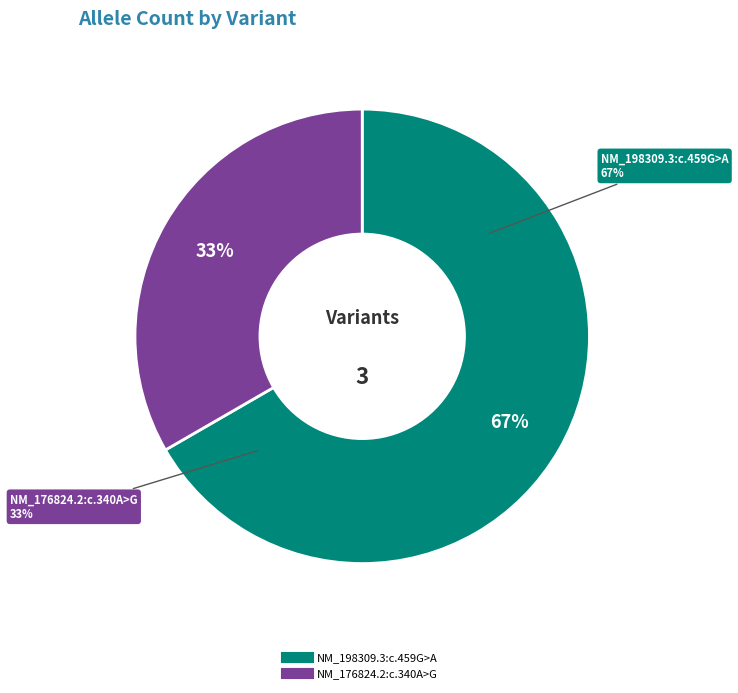

Rank the categories by value from highest to lowest.

NM_198309.3:c.459G>A, NM_176824.2:c.340A>G